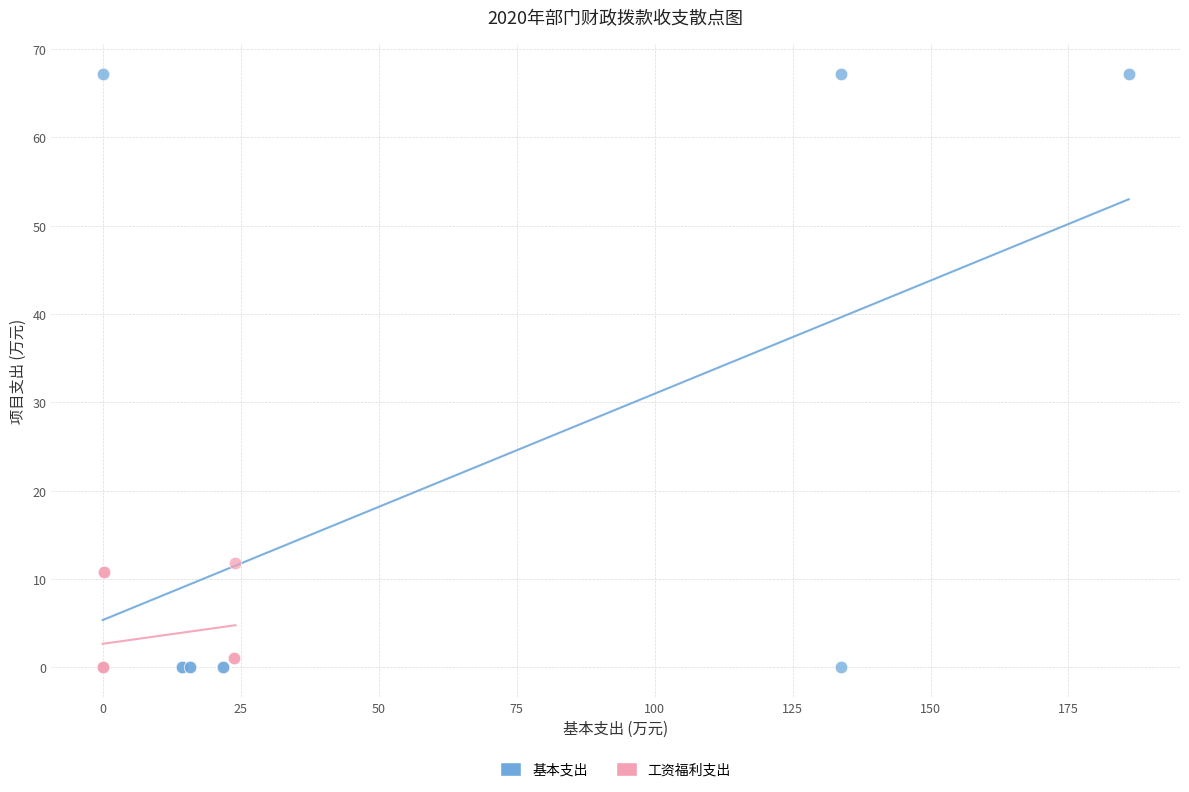

Which series has the largest Y range (max minus min)?

基本支出